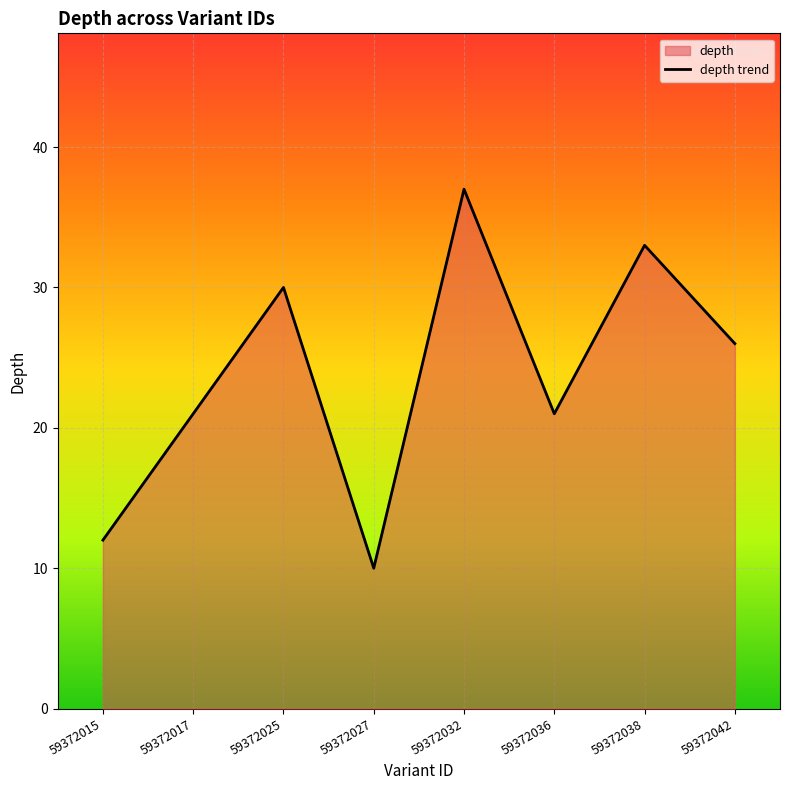

The chart shows a value of 3 at 59372027. True or false?

False